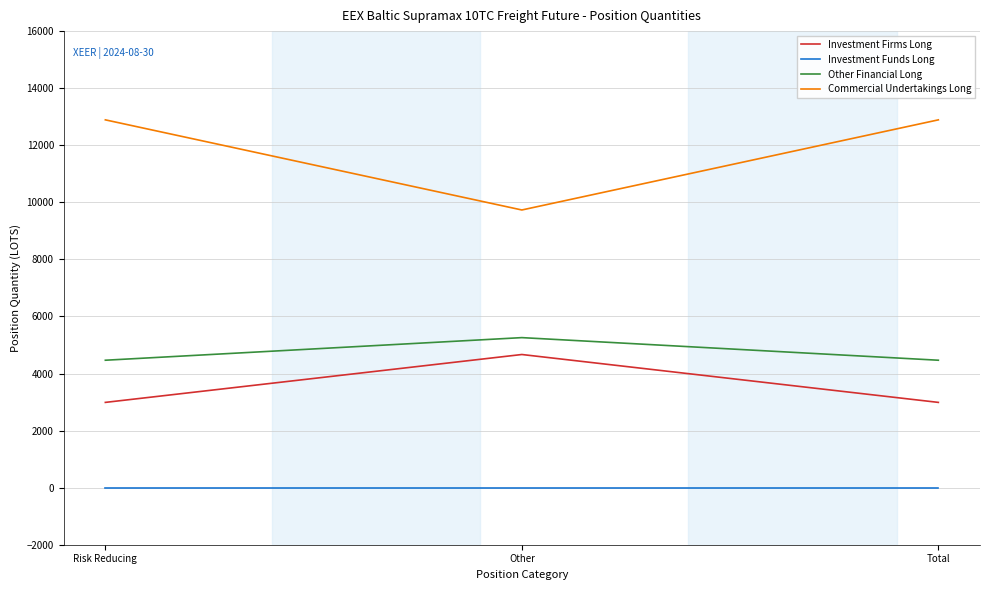

What is the difference between the Commercial Undertakings Long values at Other and Total?

3158.4